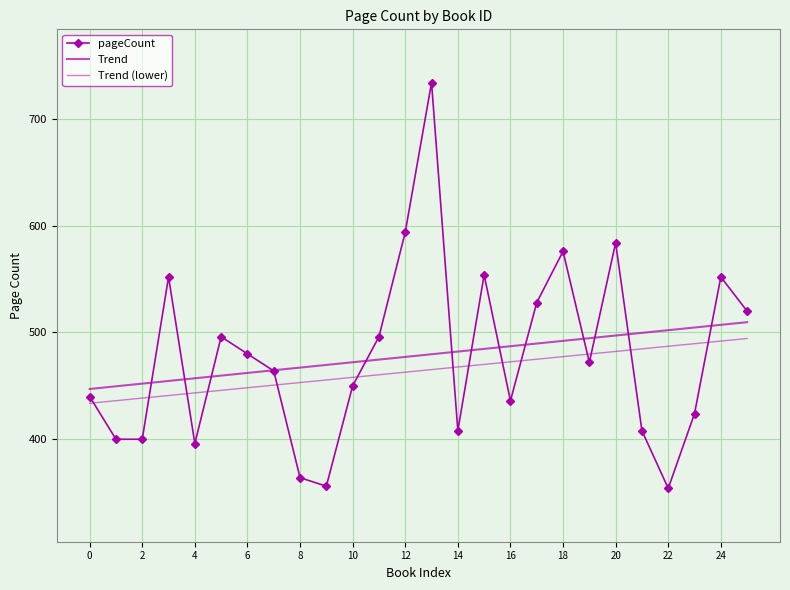

How many lines are shown in the chart?

3